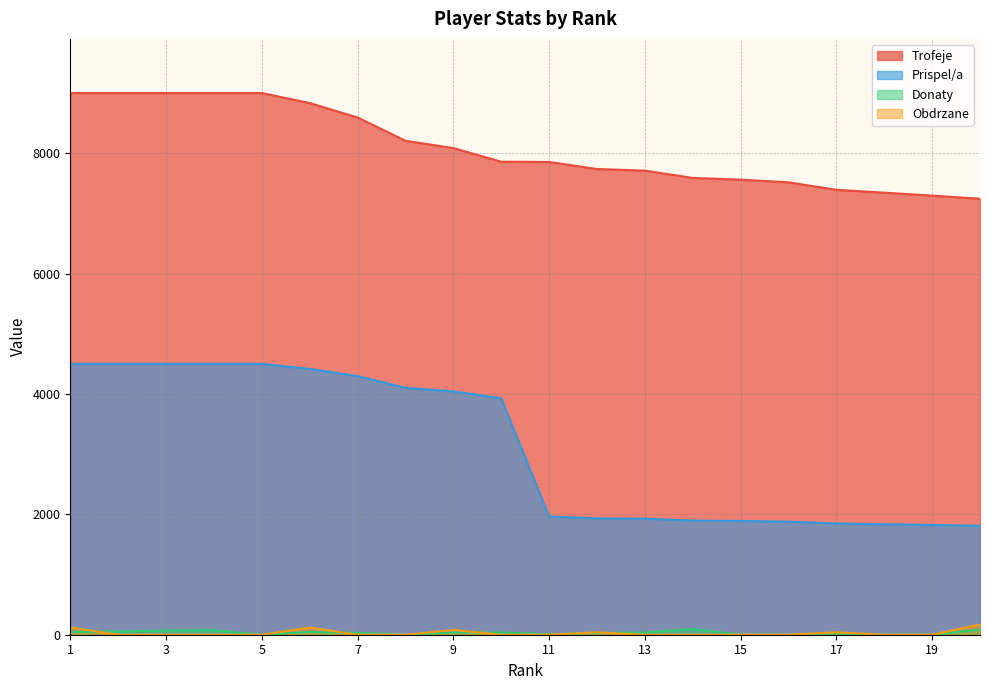

How many lines are shown in the chart?

4